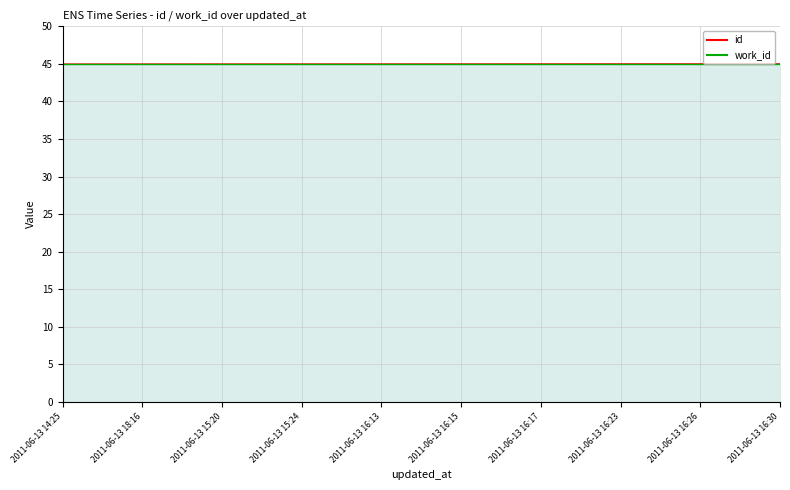

What is the maximum value shown in the chart?

45.0